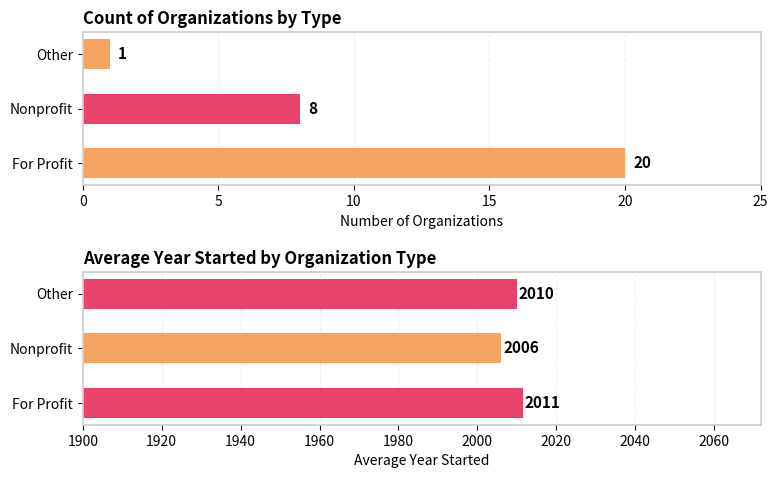

Which series has the largest range (max minus min)?

Count of Organizations